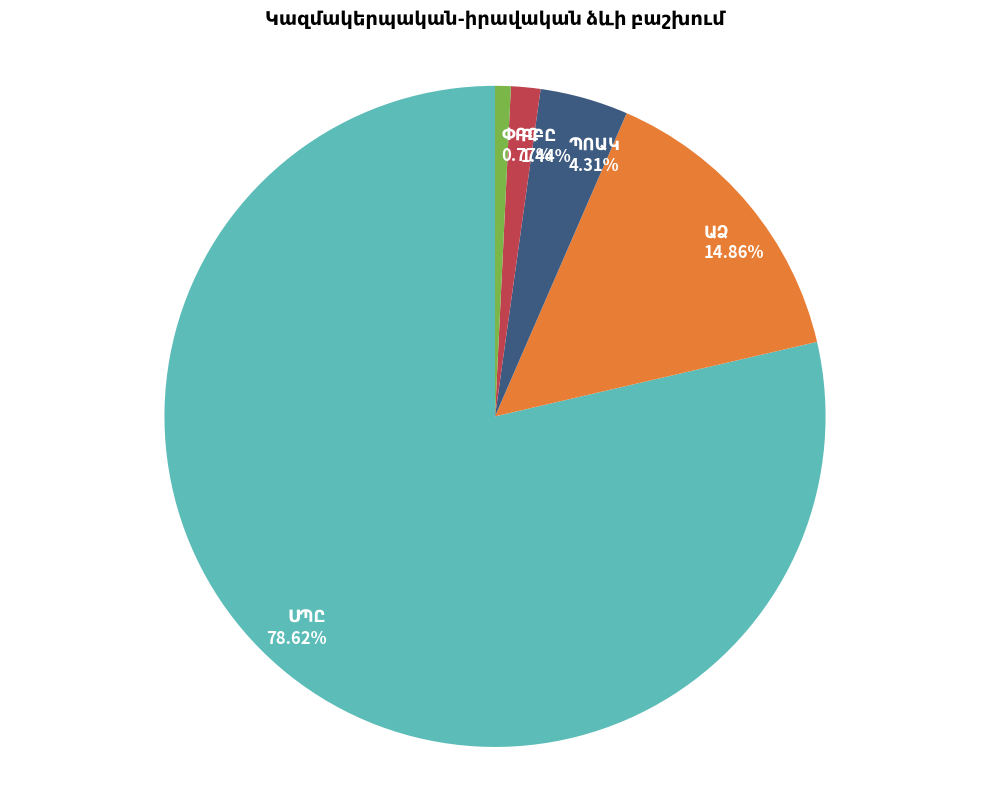

Does any single category account for the majority?

Yes